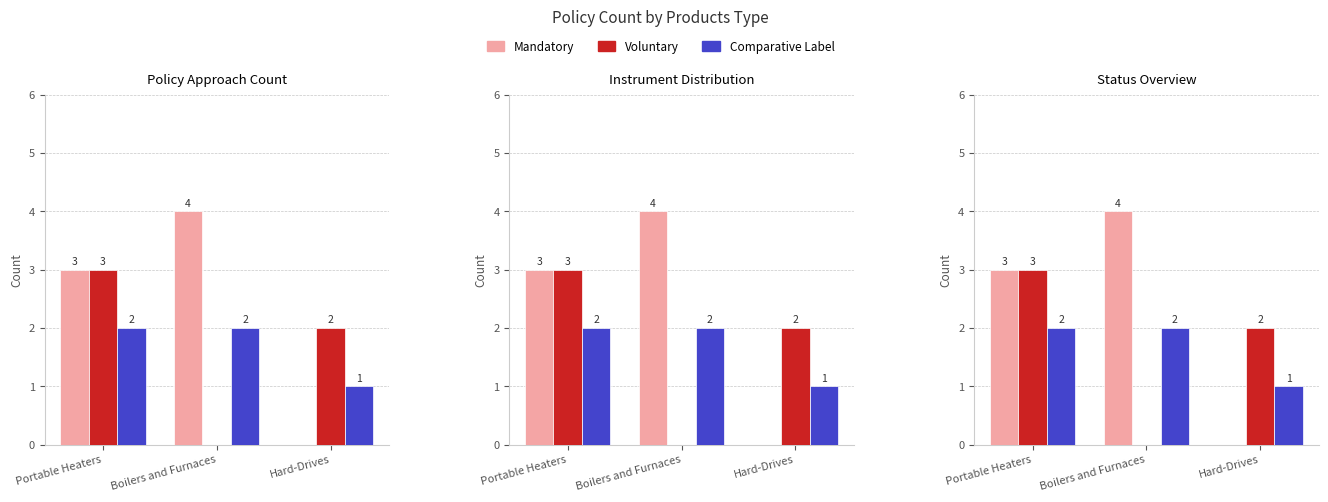

How many series are shown in this chart?

3